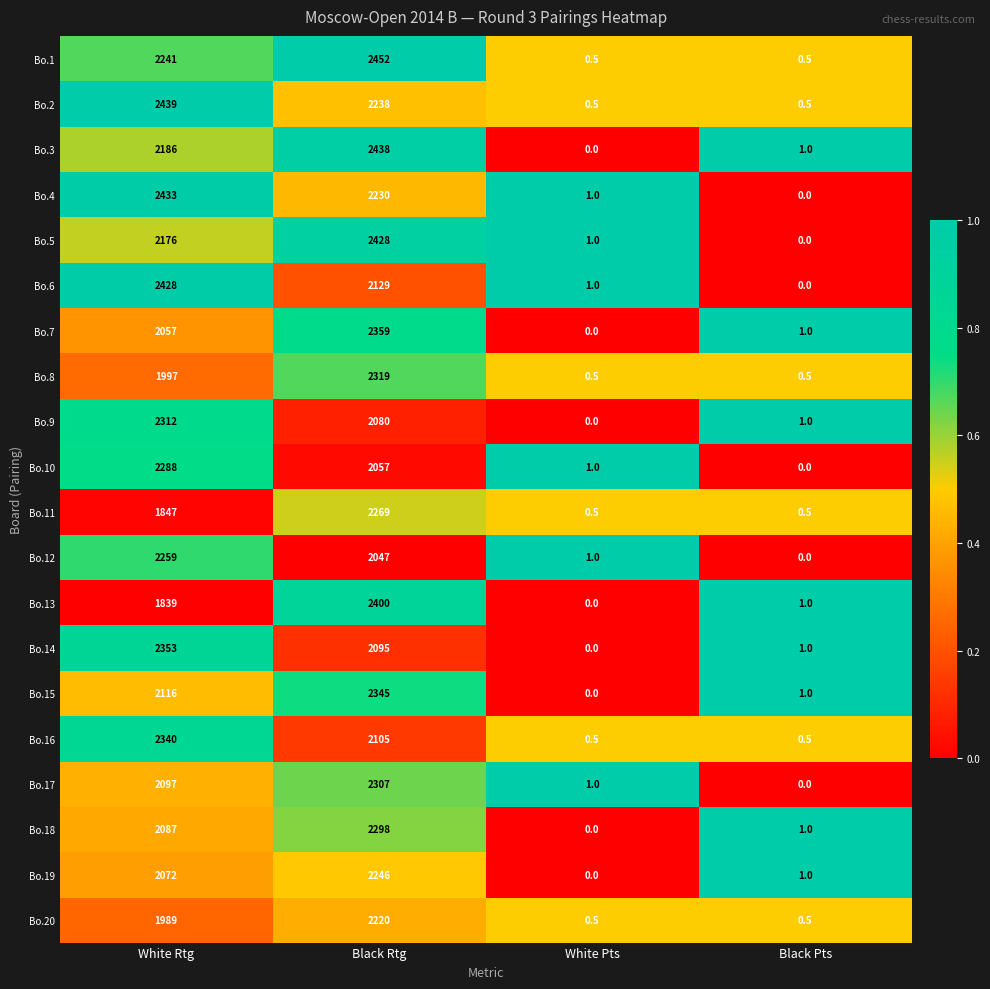

Which label corresponds to the largest value in the chart?

Black Rtg